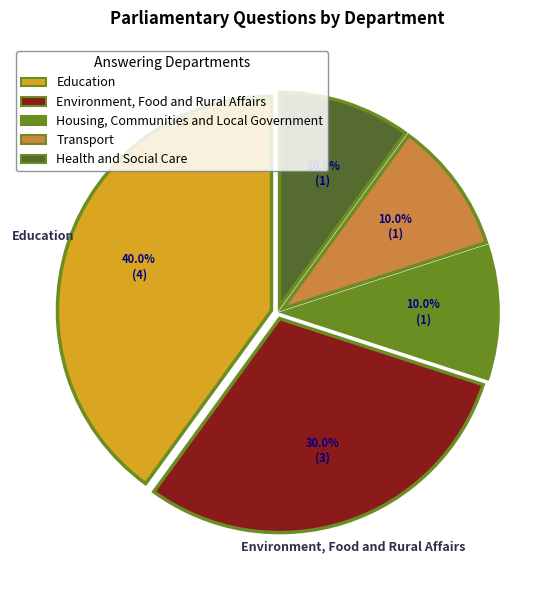

To the nearest percent, what is the combined percentage of Transport and Health and Social Care?

20%